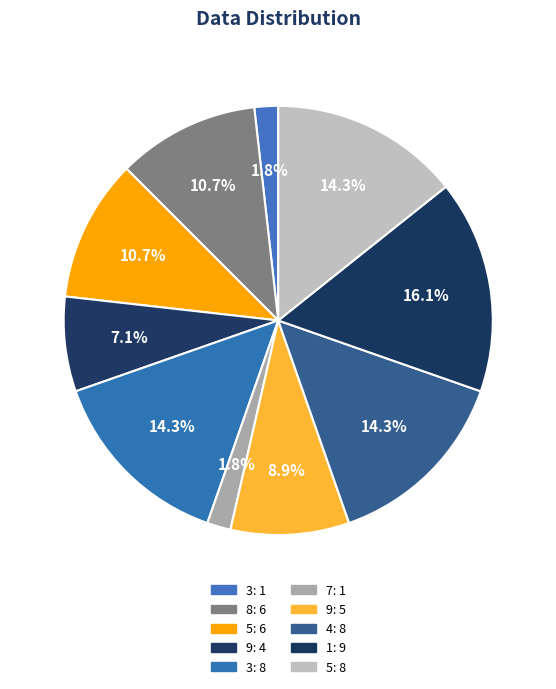

Count the number of slices in the pie.

10